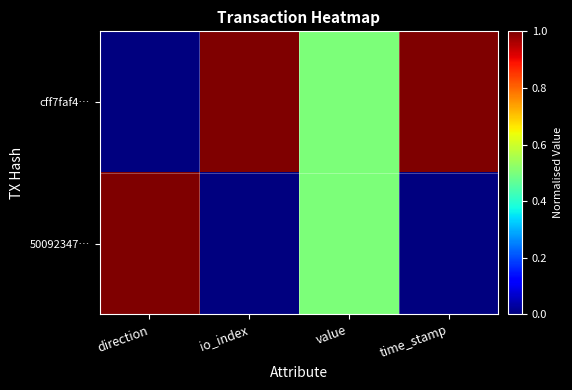

At how many categories does at least one series exceed 0?

4